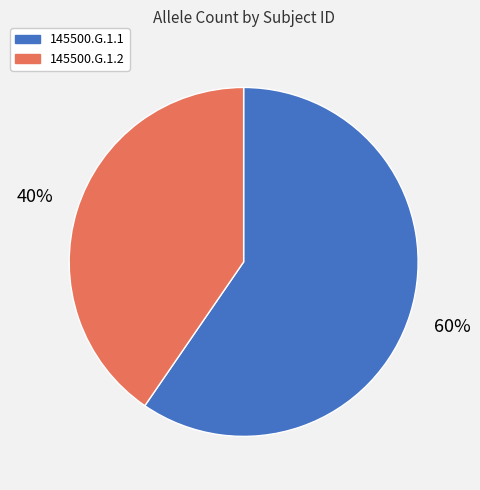

Do 145500.G.1.2 and 145500.G.1.1 together represent more than half of the pie?

Yes